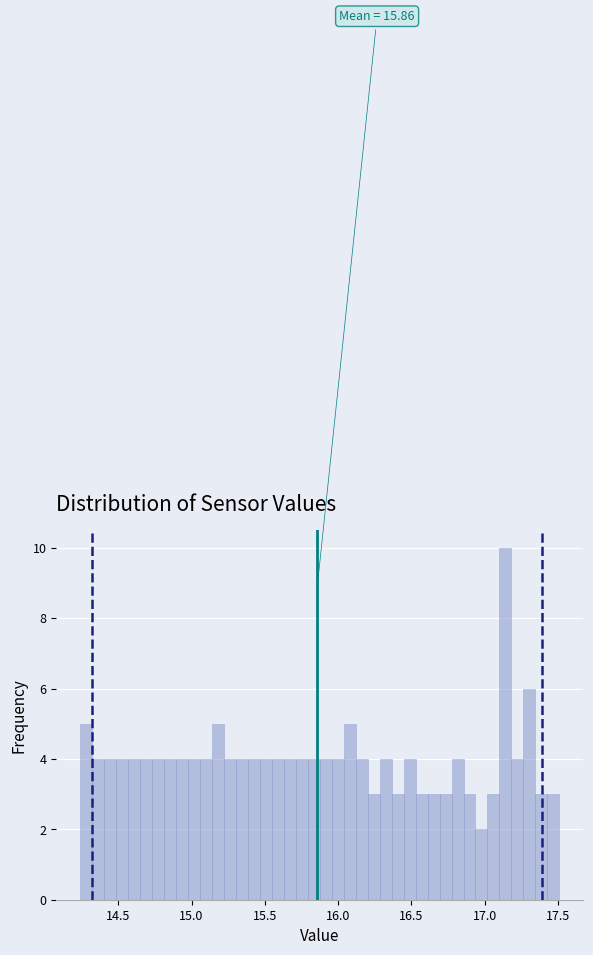

Read against the x-axis, roughly where is the centre of the tallest bar?

17.15